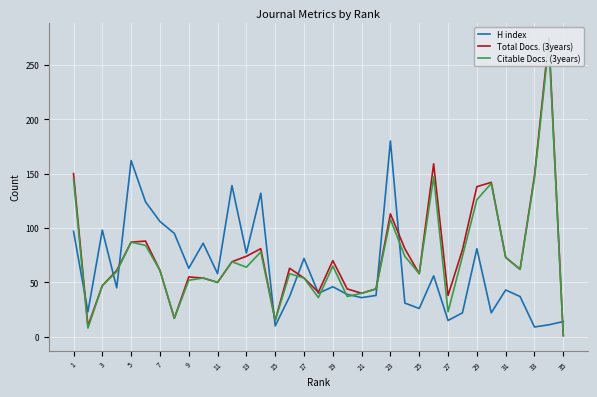

True or false: Citable Docs. (3years) and Total Docs. (3years) cross at least once.

False